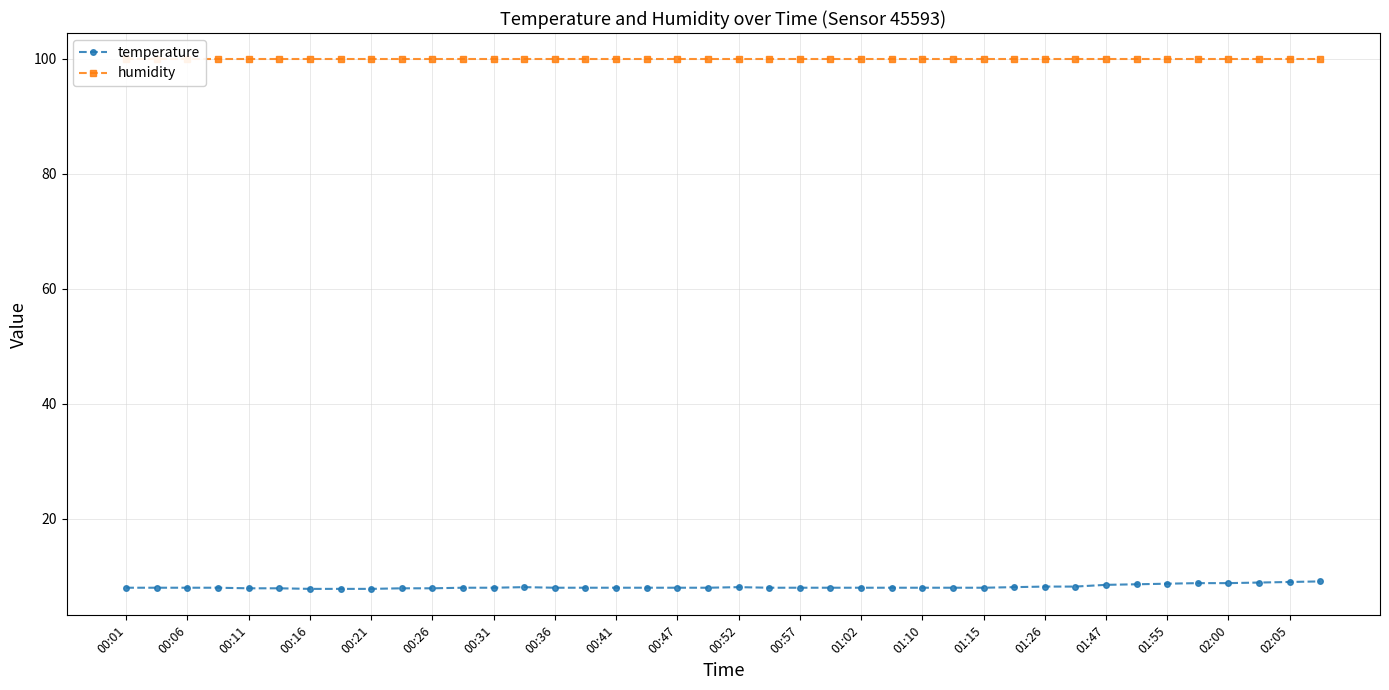

What are all the series names shown in the legend?

temperature, humidity